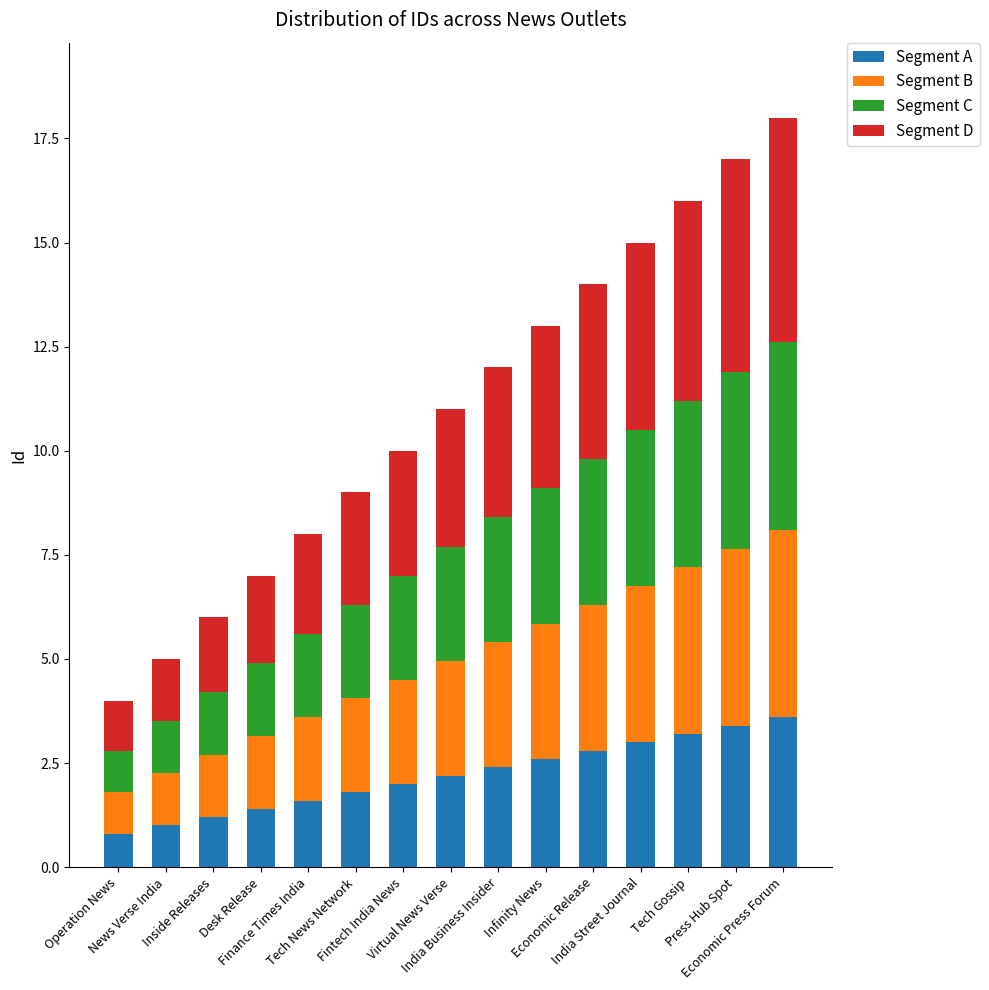

What is the minimum value for Segment A?

0.8